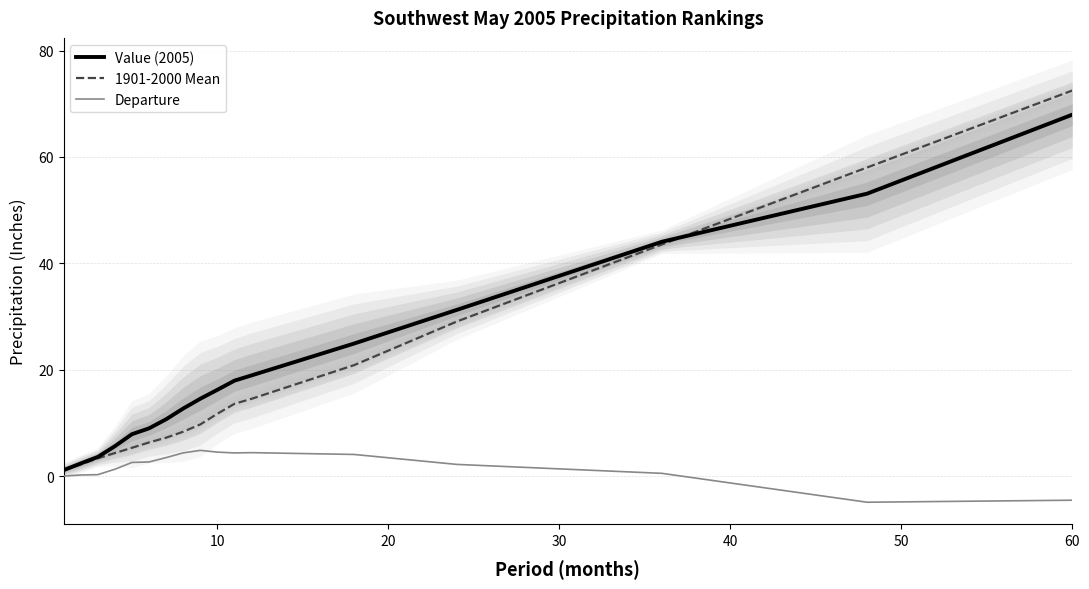

At which label does 1901-2000 Mean reach its peak?

60